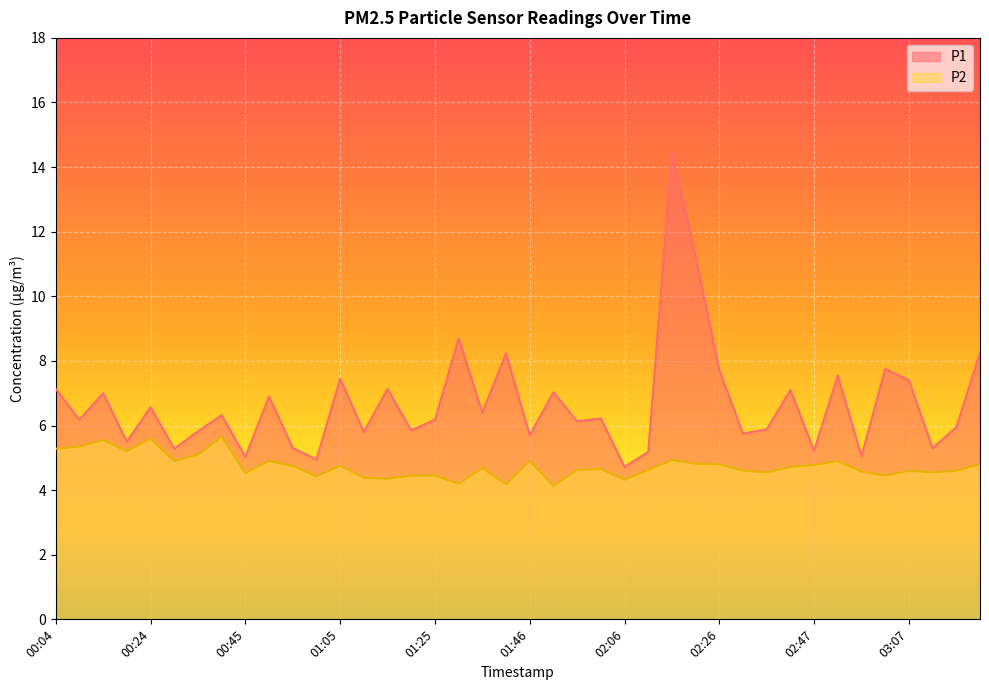

True or false: P1 and P2 cross at least once.

False